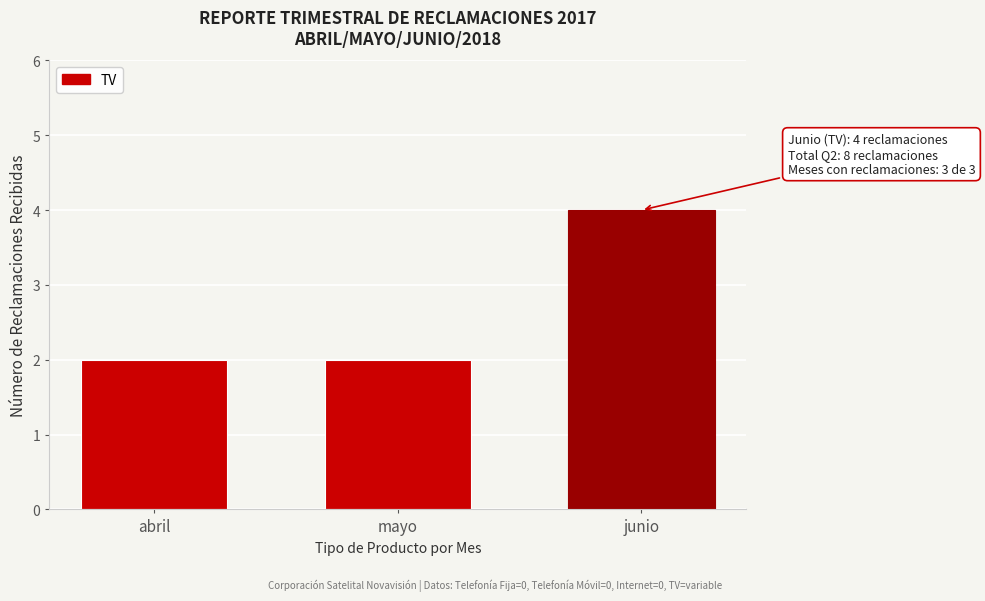

Reading left to right, extract all data points from this chart.

2	2	4